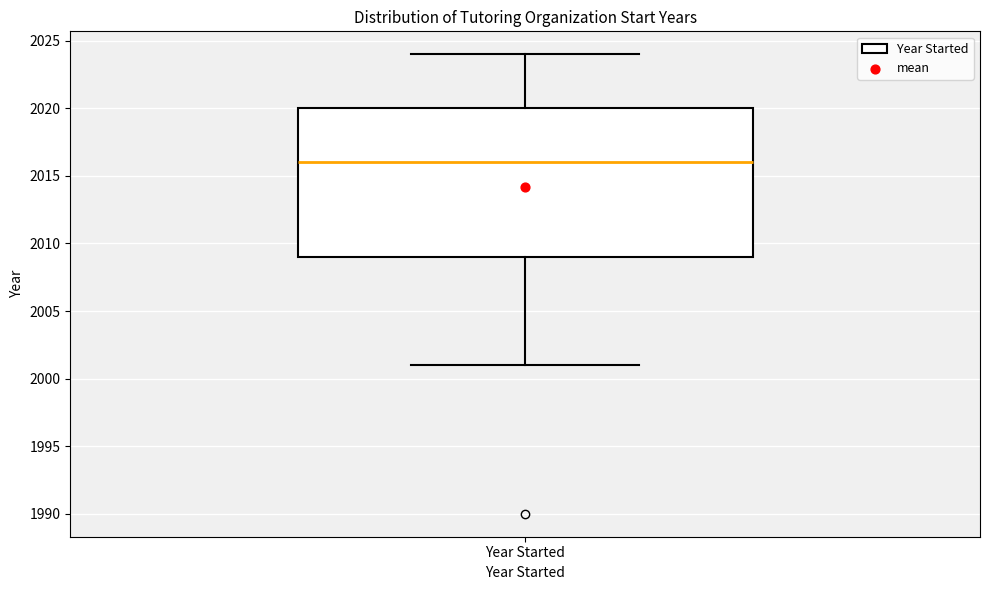

Where does the lower whisker of the box for Year Started end on the y-axis? The values are not printed on the chart, so give them approximately, as read against the axis.

2001